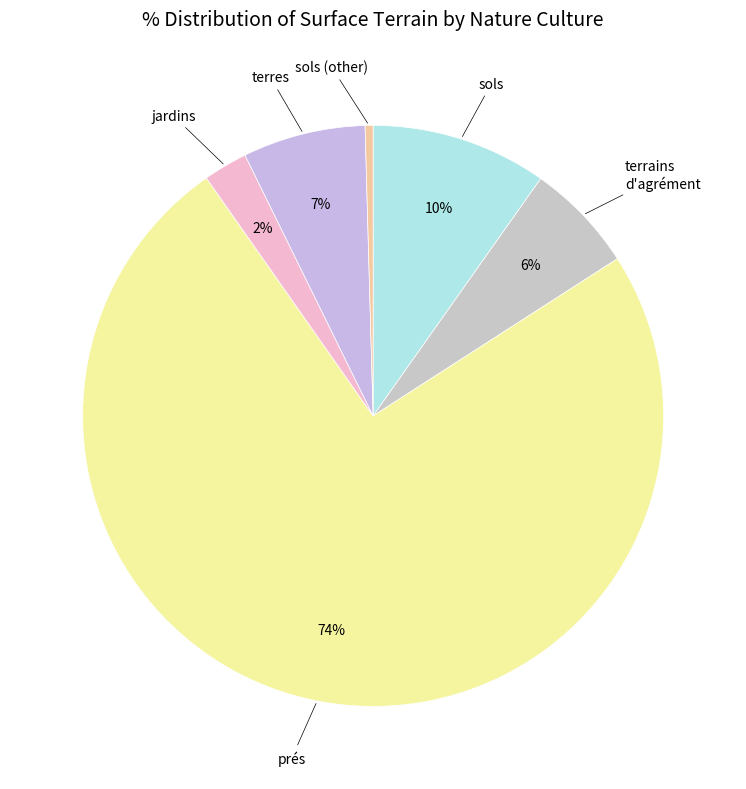

Count the number of slices in the pie.

6